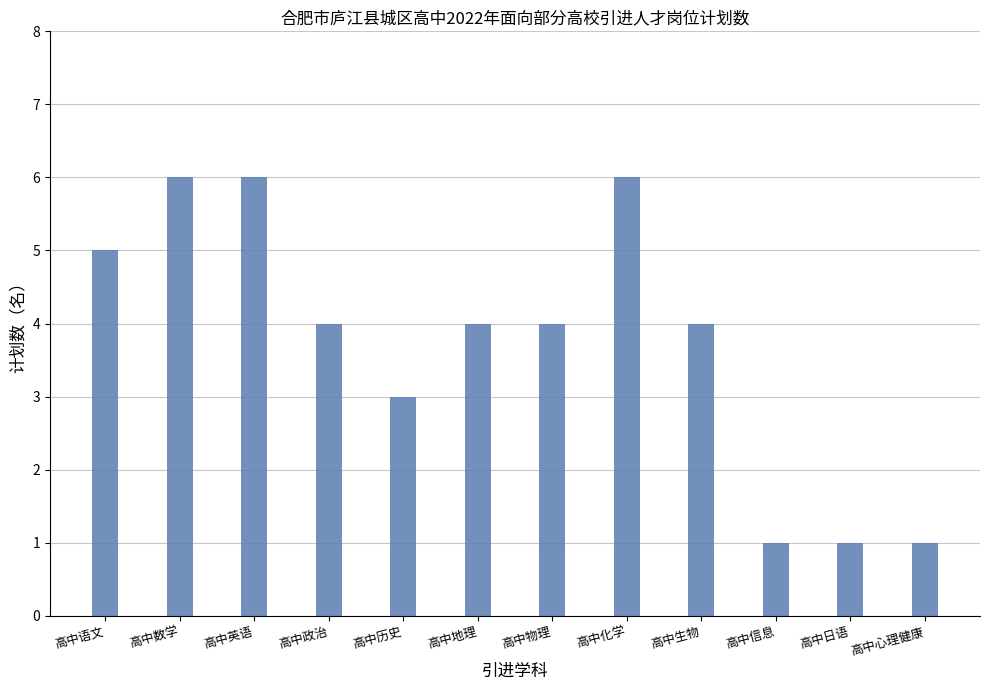

The chart shows a value of 6 at 高中地理. True or false?

False